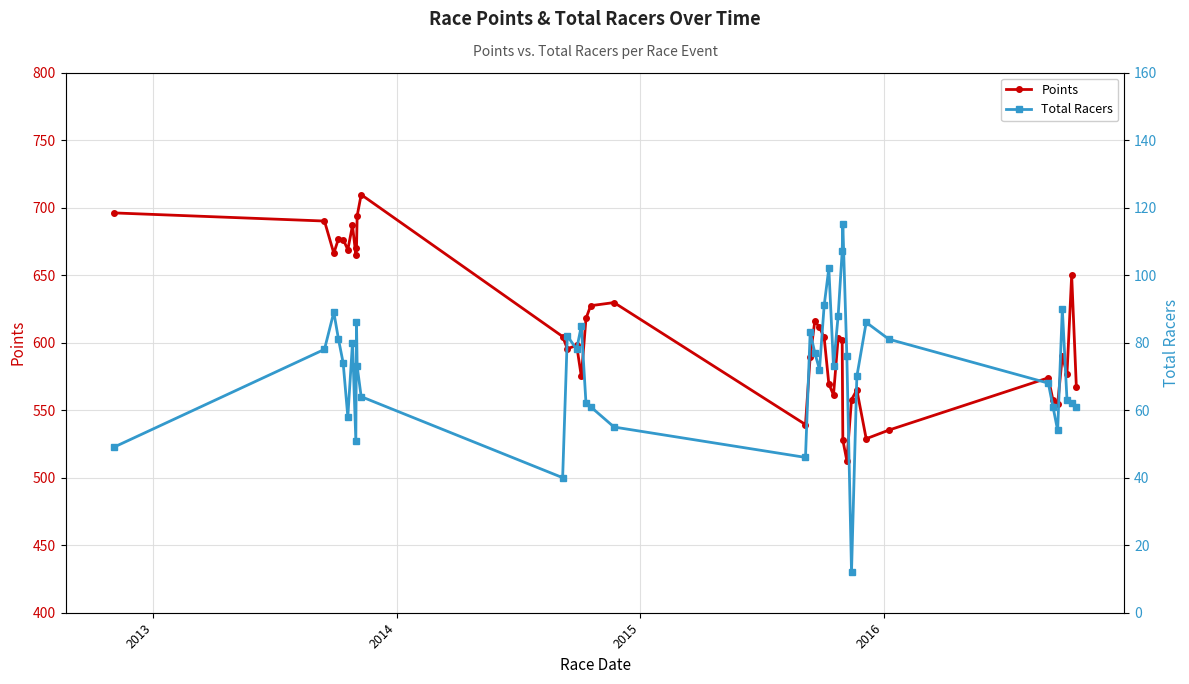

In Points, how many points are lower than both neighbors (excluding endpoints)?

11